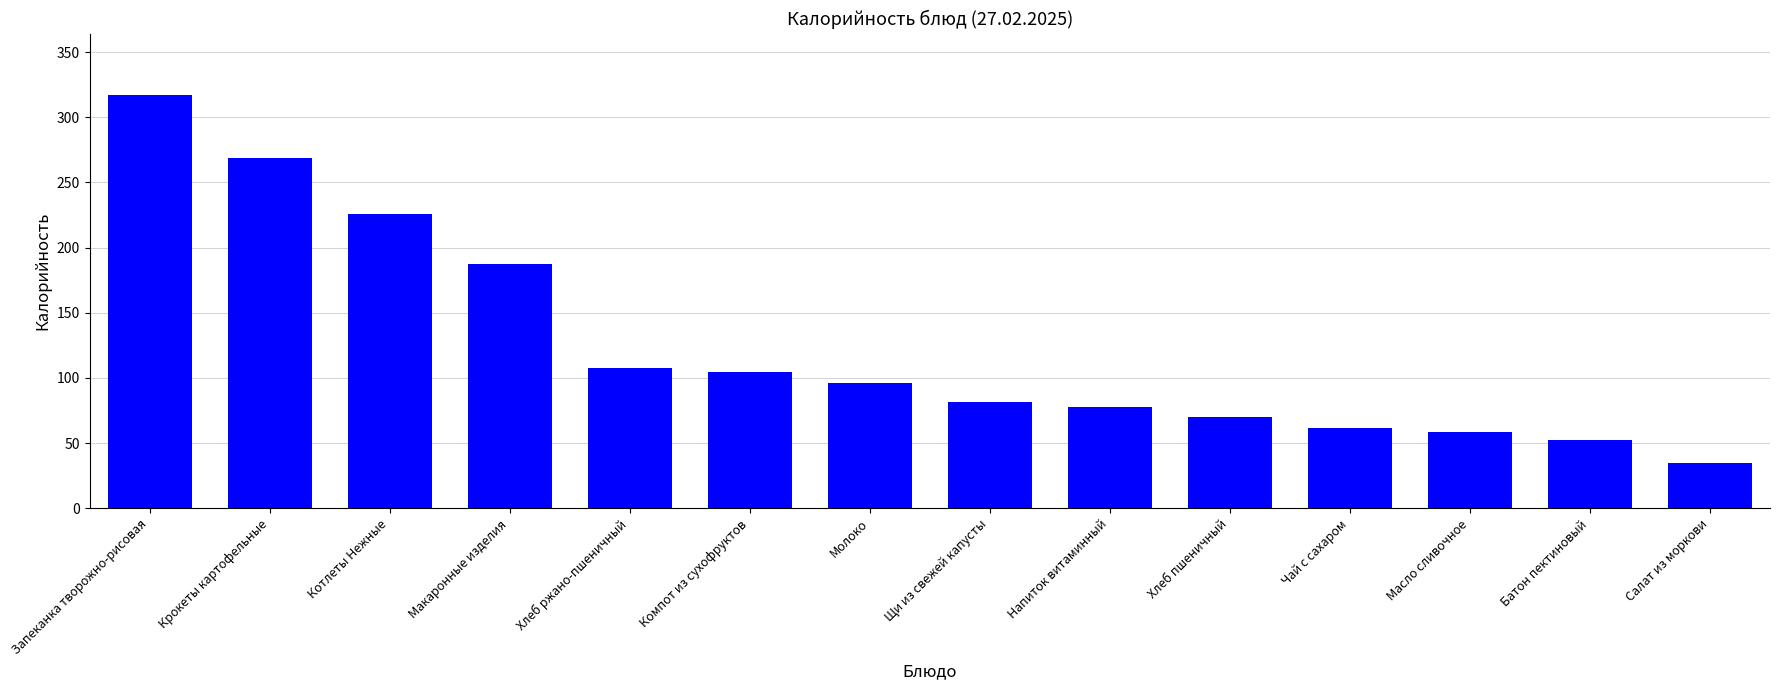

How many bars are there in total?

14